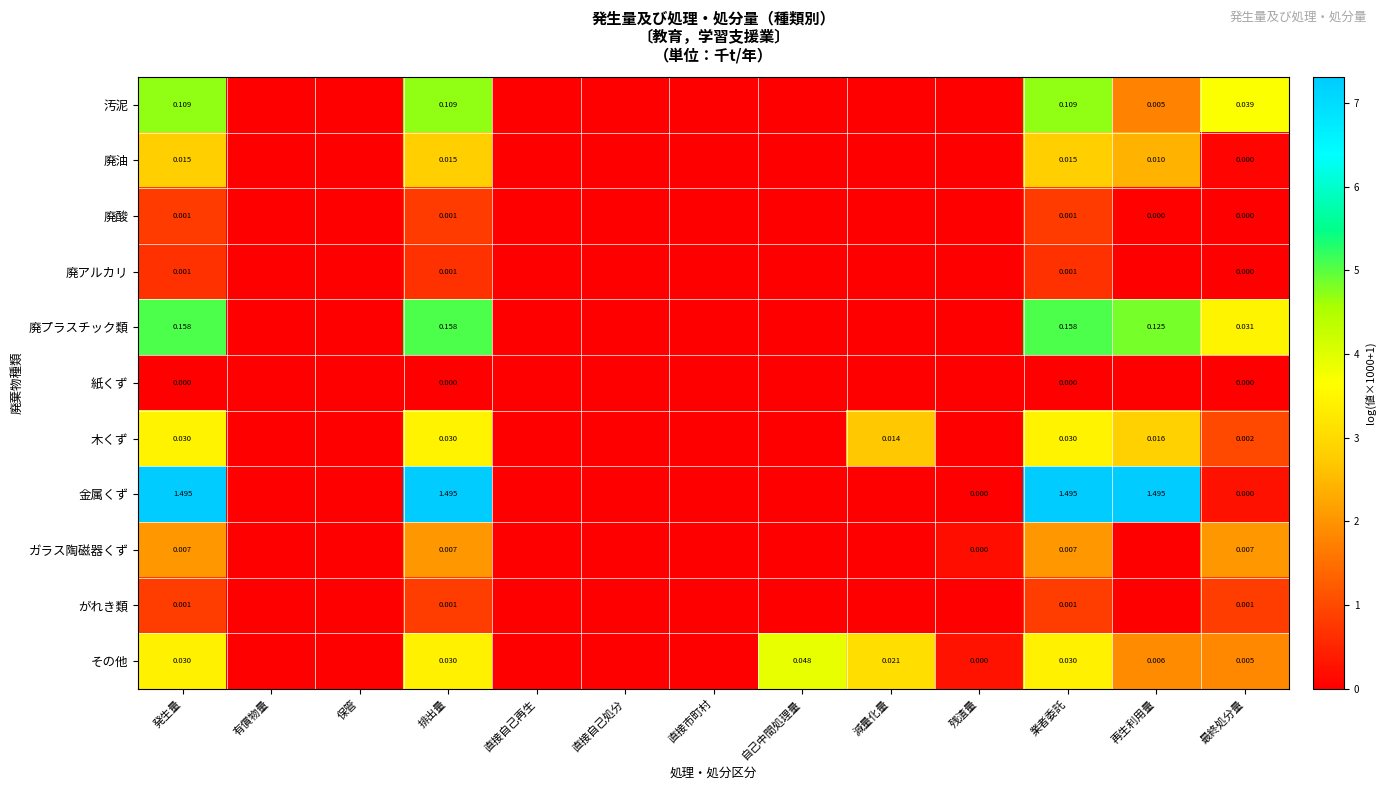

Between 業者委託 and 最終処分量, which series saw the biggest shift?

金属くず